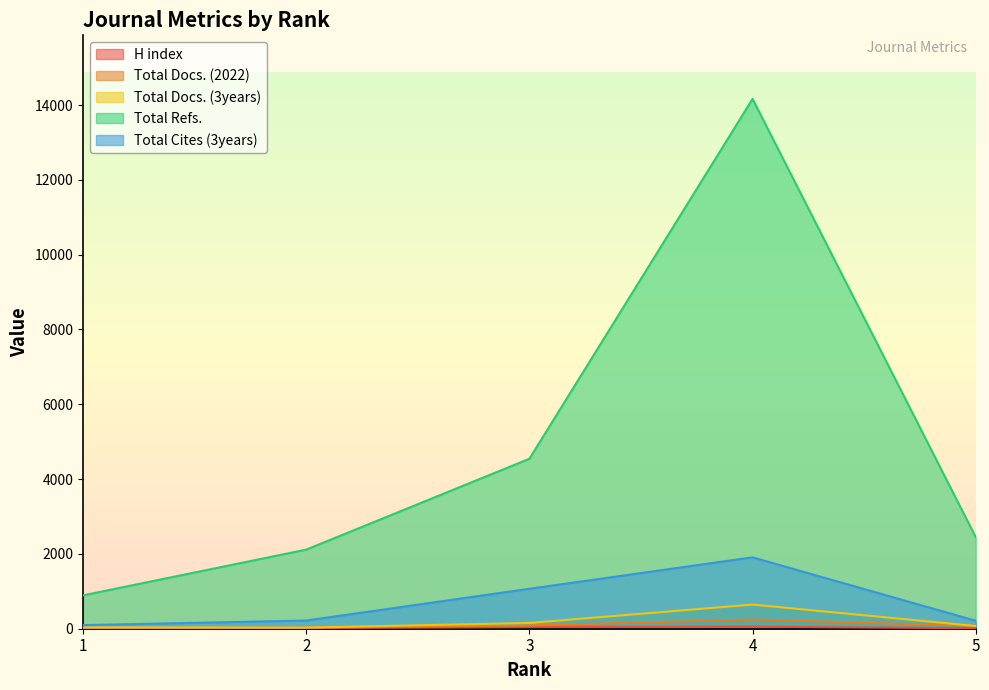

Does the chart have visible grid lines?

No